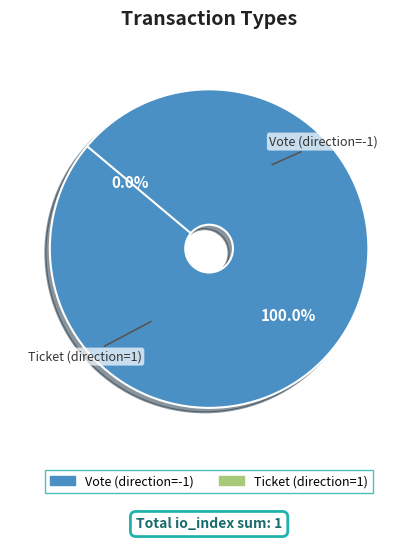

What is the total percentage of Vote (direction=-1) and Ticket (direction=1)?

100.0%